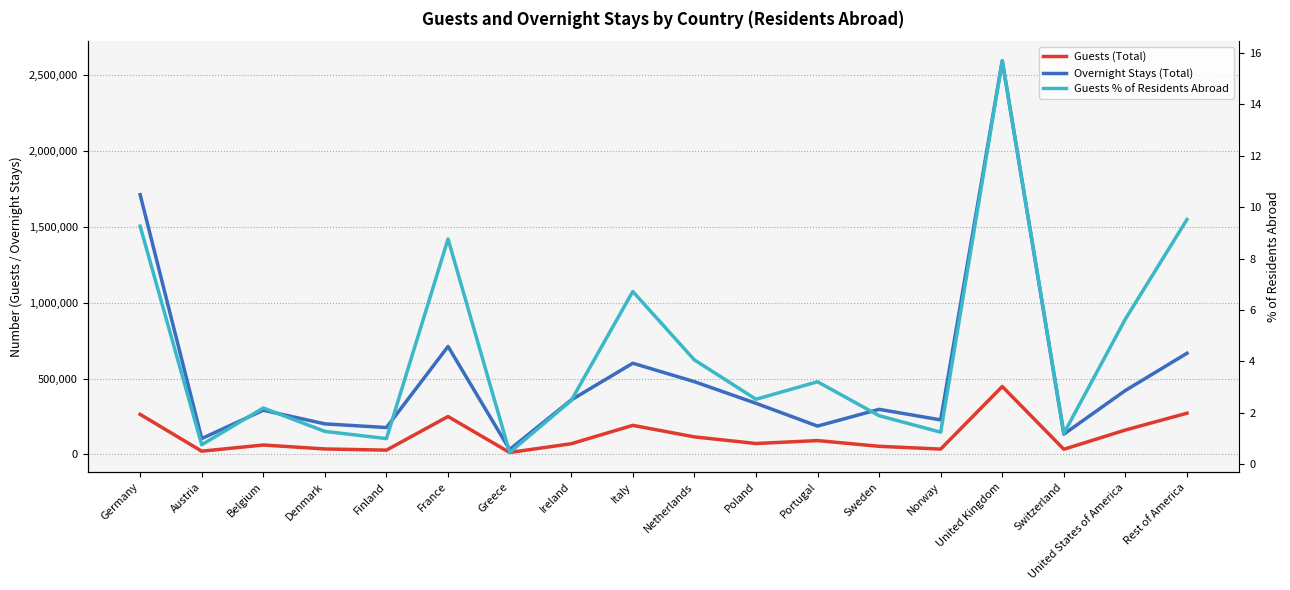

Where does the Guests % of Residents Abroad series first go above 2?

Germany